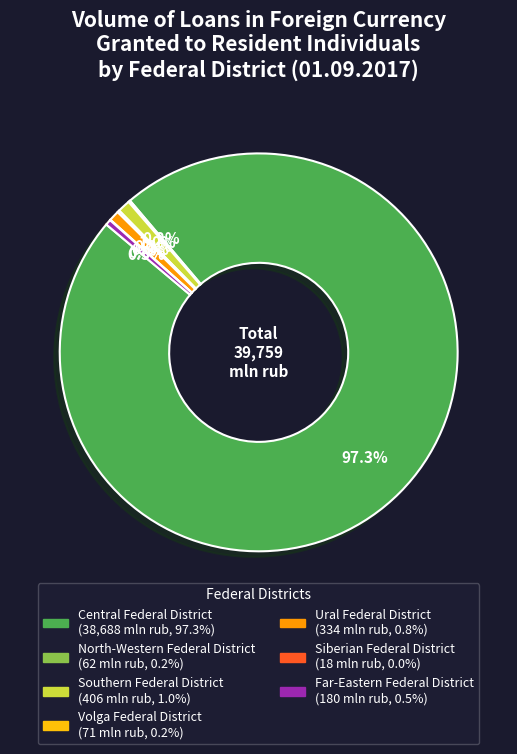

What is the largest slice in the pie chart?

Central Federal District